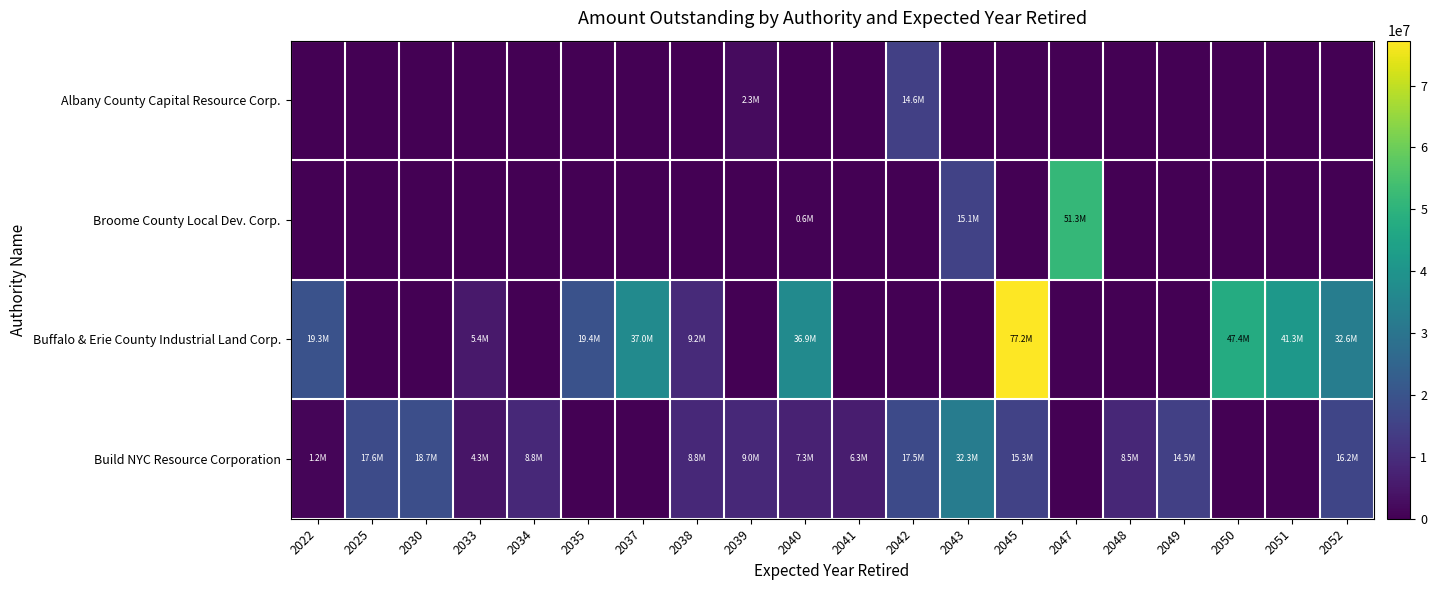

Which label corresponds to the smallest value in the chart?

2022